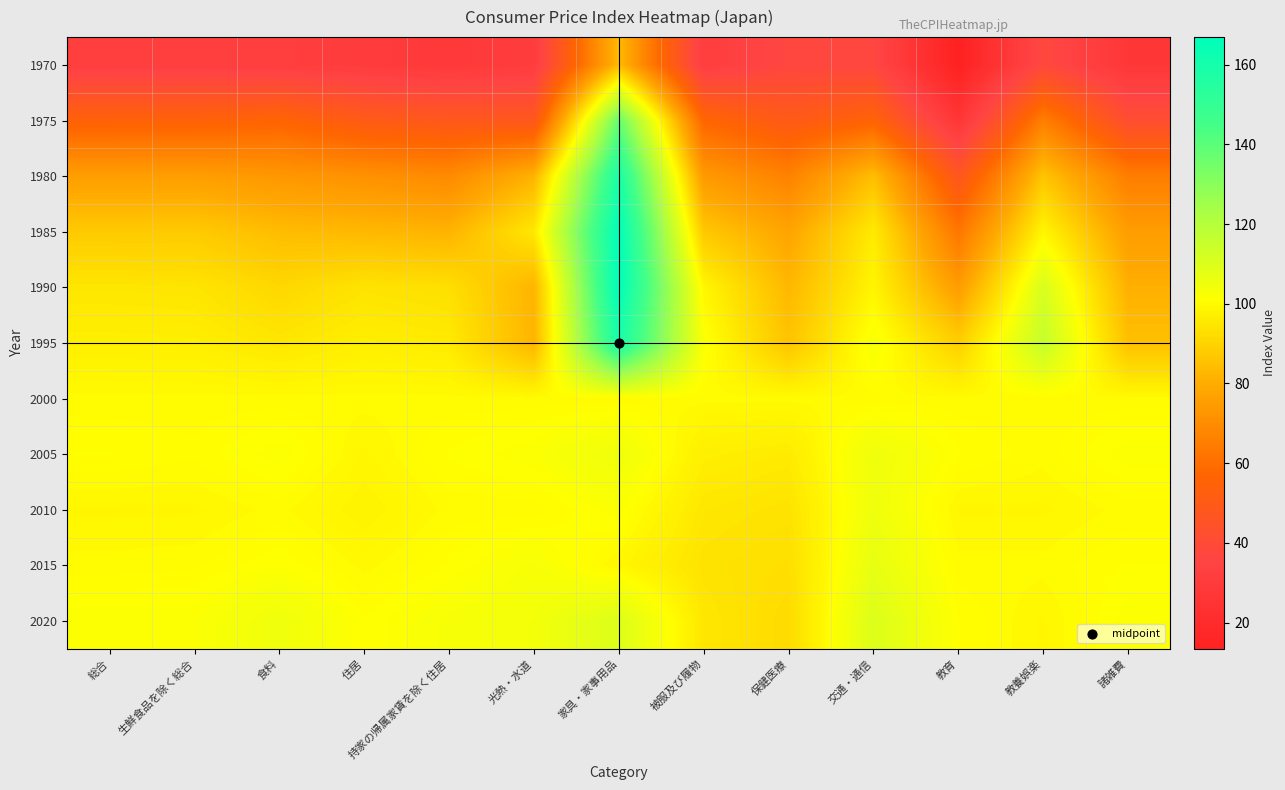

What is the spread (max minus min) of values at 家具・家事用品?

83.1